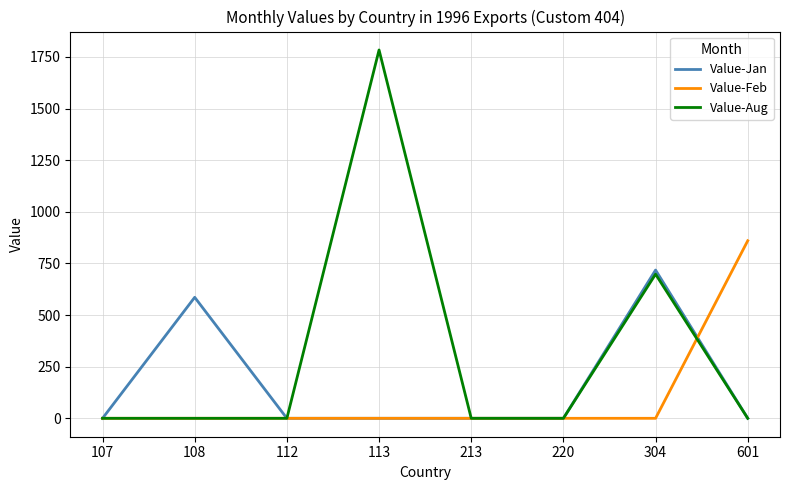

List the series in order of their peak value, lowest first.

Value-Jan, Value-Feb, Value-Aug